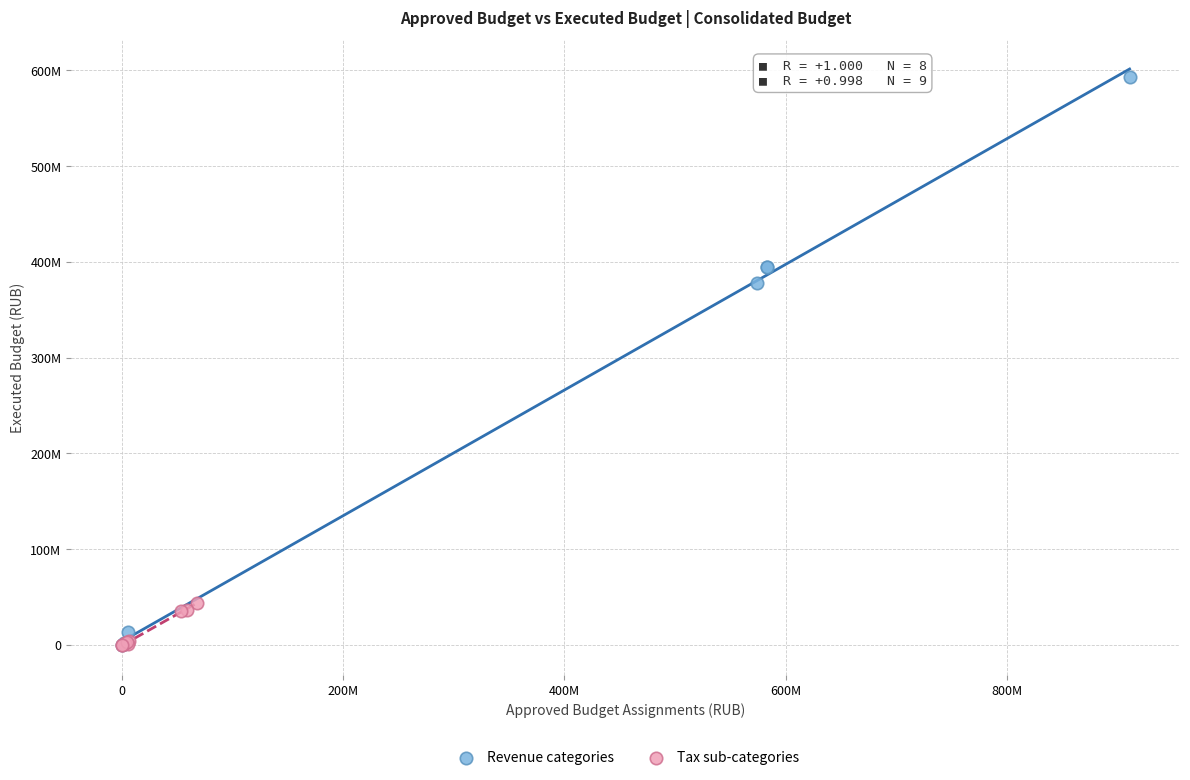

Which series reaches the maximum Y coordinate?

Revenue categories